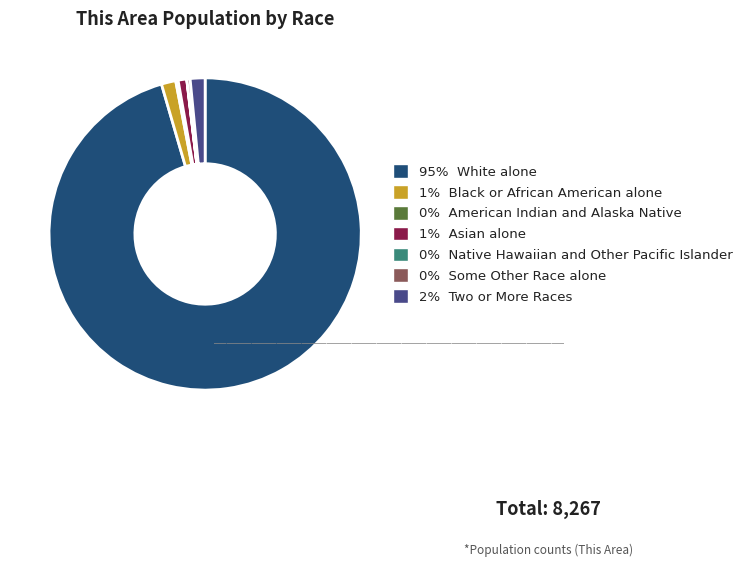

Is there a majority slice in this chart?

Yes